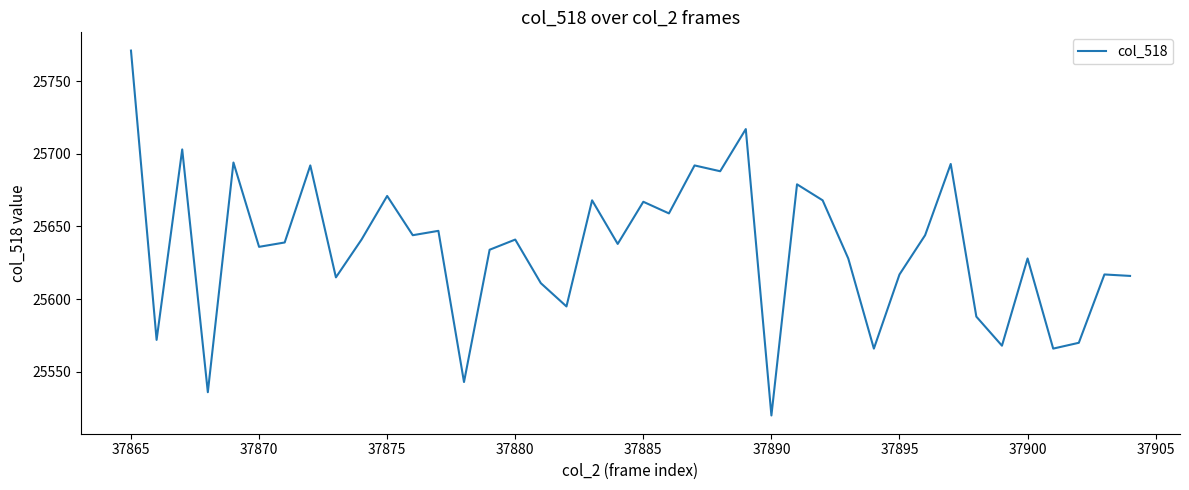

What is the greatest value displayed?

25771